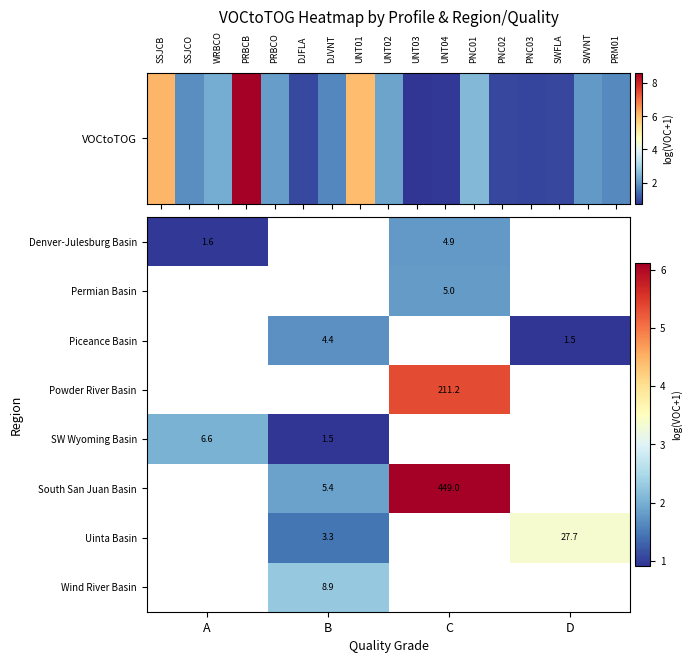

The Wind River Basin series shows 4.0 at B. True or false?

False